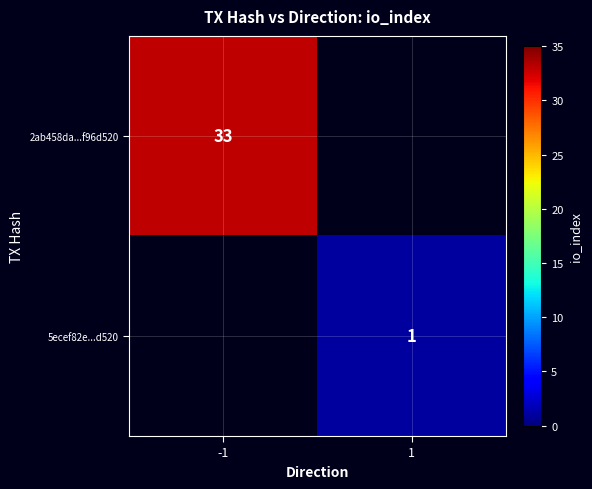

The 2ab458da...f96d520 series shows 33 at -1. True or false?

True